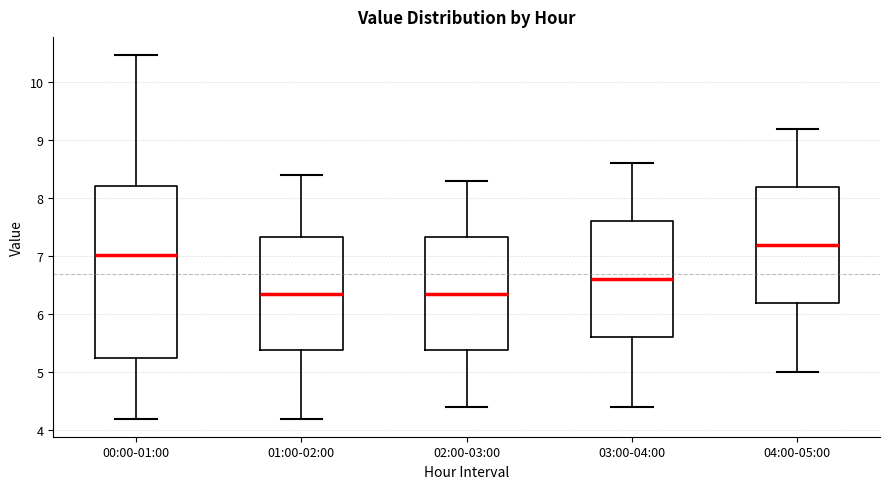

Where does the upper whisker of the box for 04:00-05:00 end on the y-axis? The values are not printed on the chart, so give them approximately, as read against the axis.

9.2